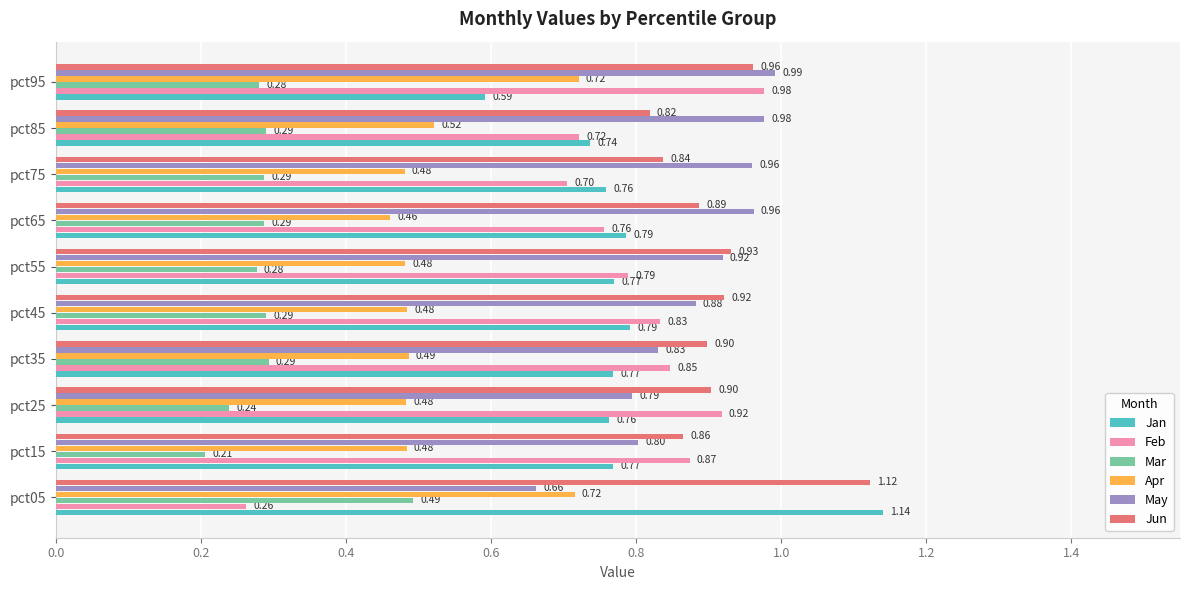

Which series has the largest range (max minus min)?

Feb